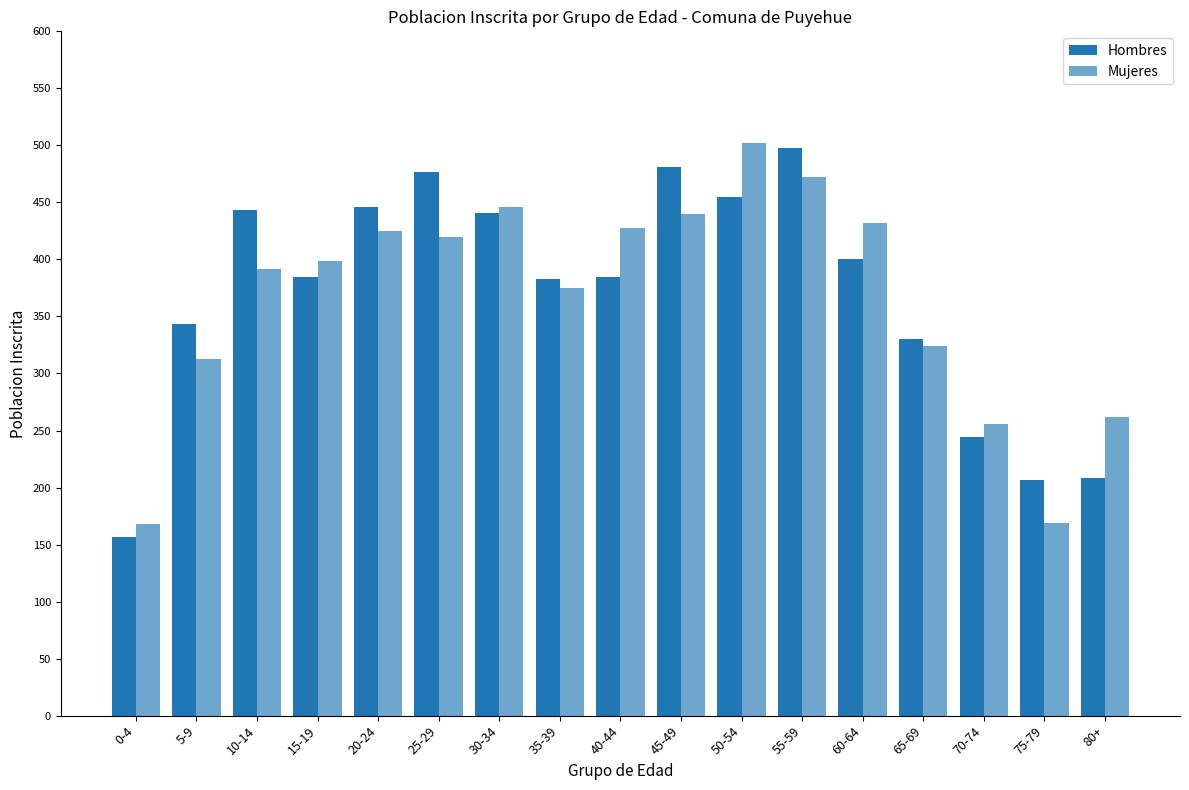

Does the chart contain stacked bars?

No